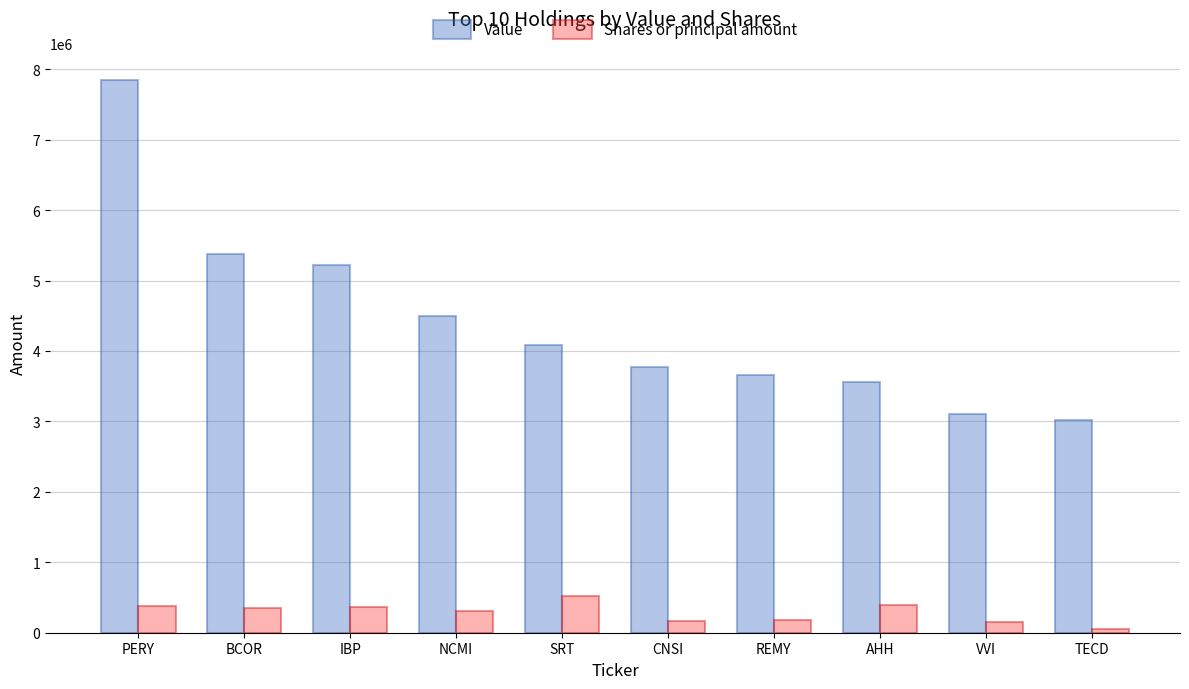

At which category does the chart reach its minimum across all series?

TECD